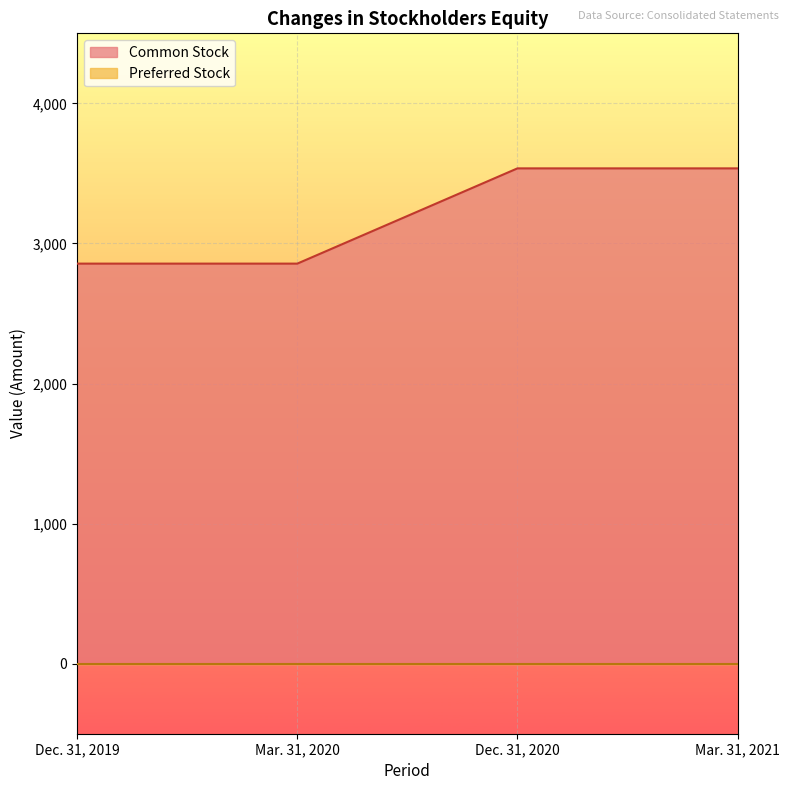

What is the label of the 2nd point from the right?

Dec. 31, 2020